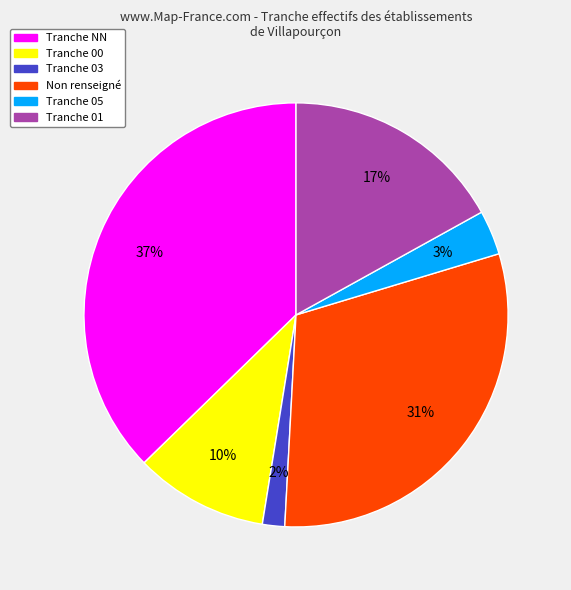

To the nearest percent, what is the average slice percentage?

17%